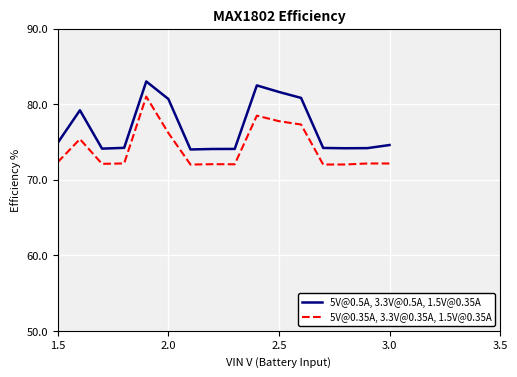

True or false: 5V@0.35A, 3.3V@0.35A, 1.5V@0.35A and 5V@0.5A, 3.3V@0.5A, 1.5V@0.35A intersect in this chart.

False